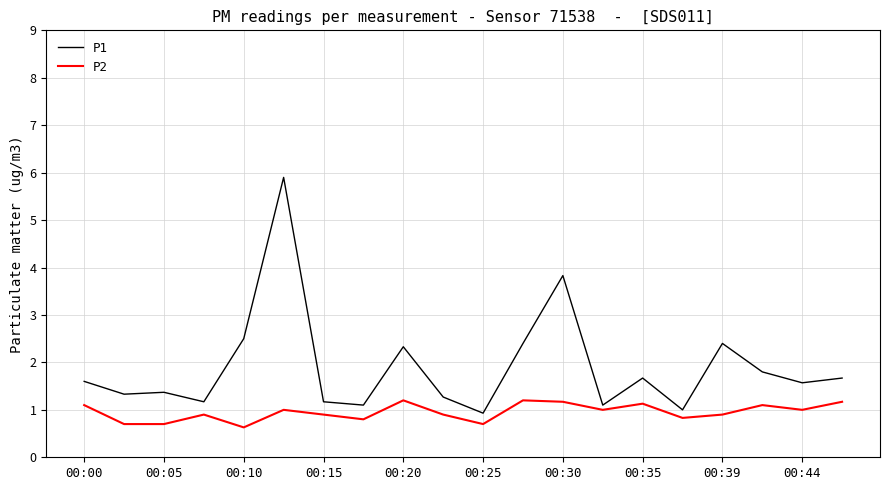

Which series has the largest total across all categories?

P1